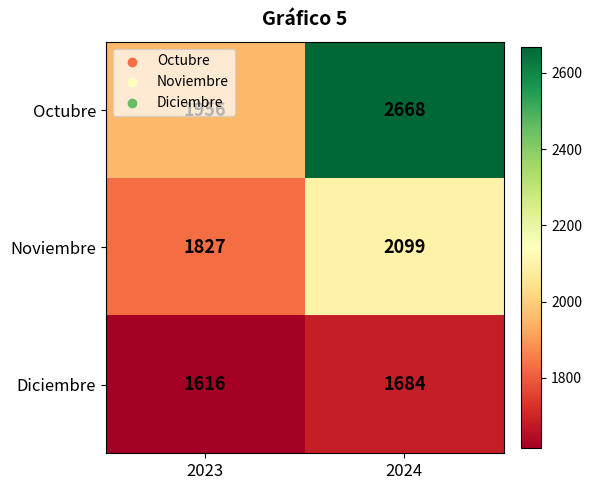

Which series has the widest spread of values?

Octubre